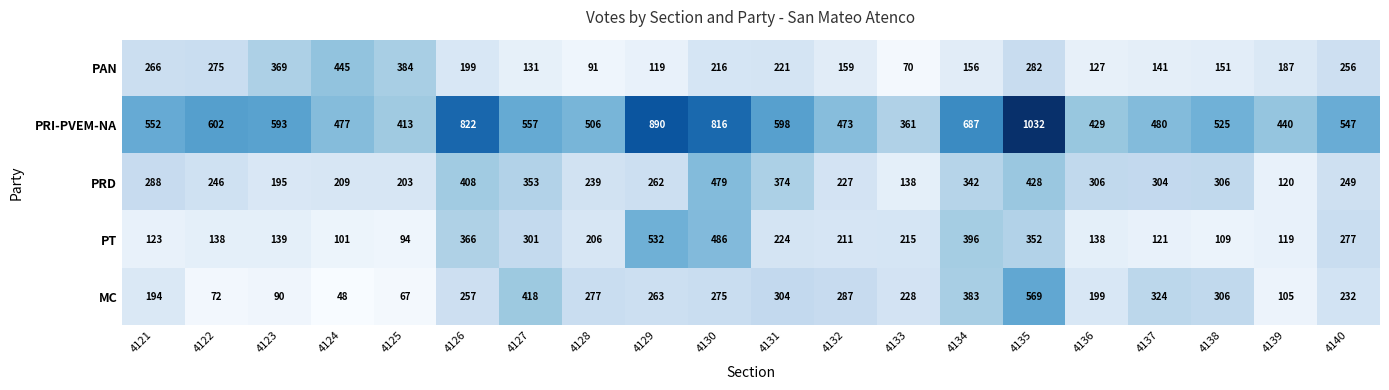

What is the average value of the PRD series?

284